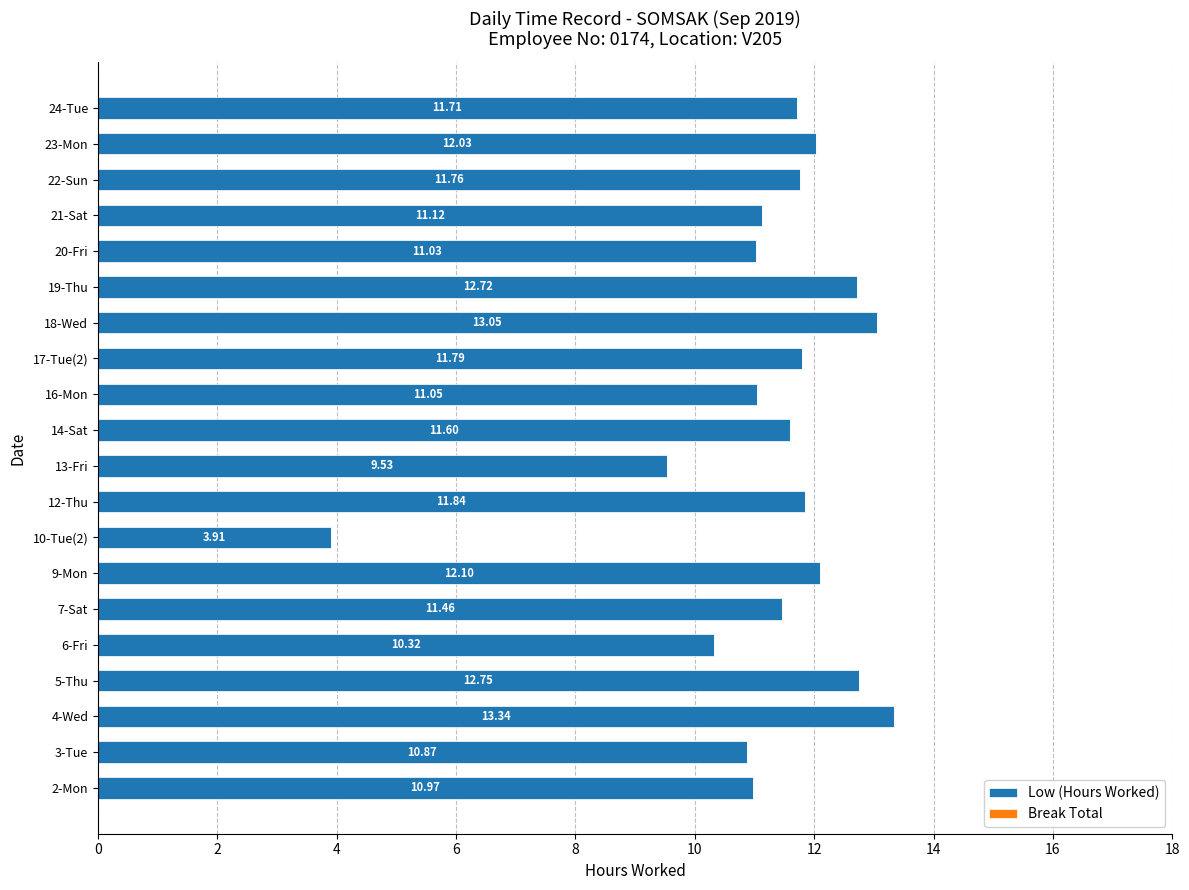

How many distinct data groups are displayed?

1